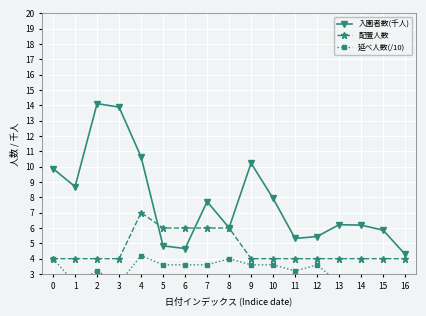

How many 配置人数 values are between 4 and 6?

16